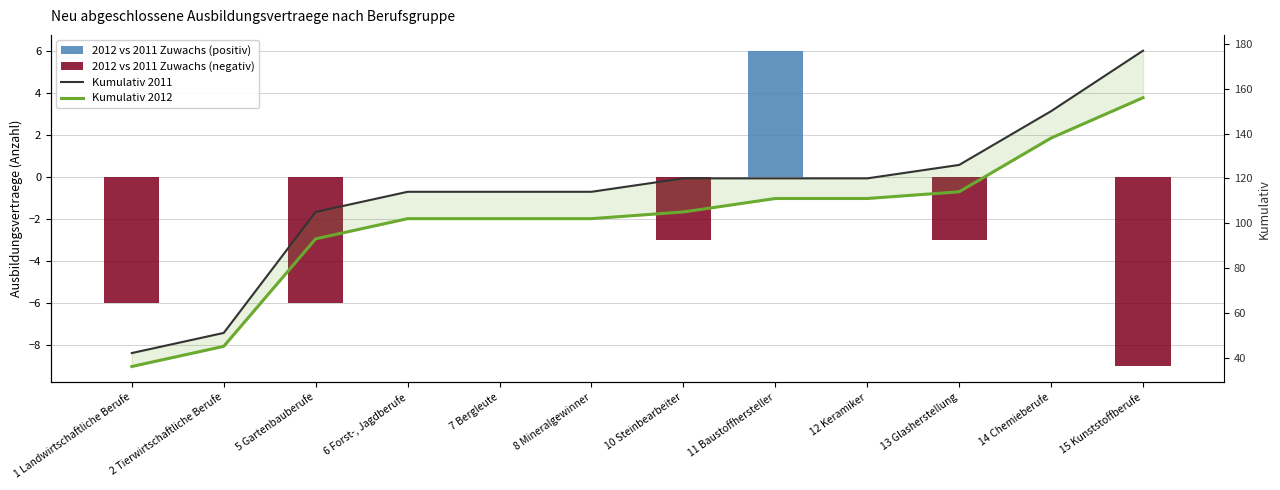

Which series has the largest range (max minus min)?

Kumulativ 2011